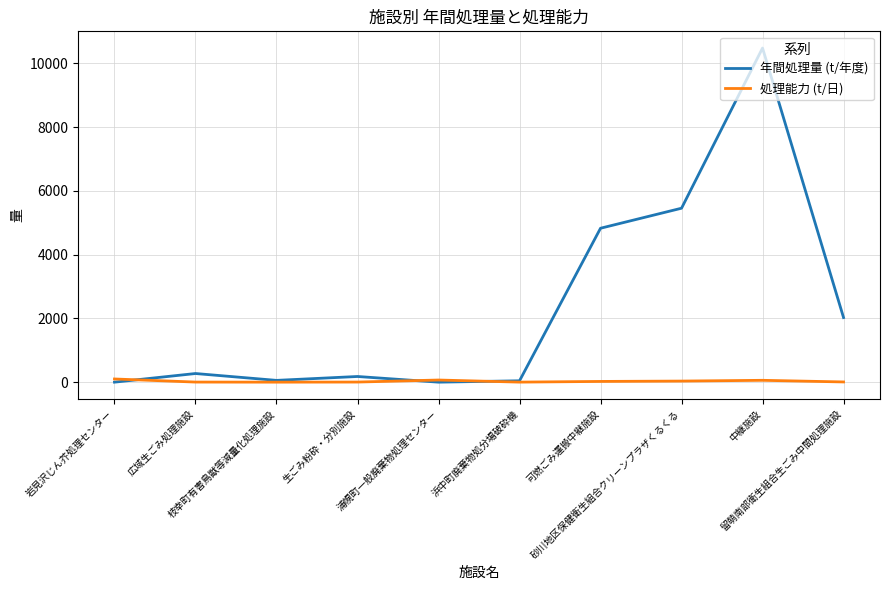

Rank the series by their maximum value, from highest to lowest.

年間処理量 (t/年度), 処理能力 (t/日)